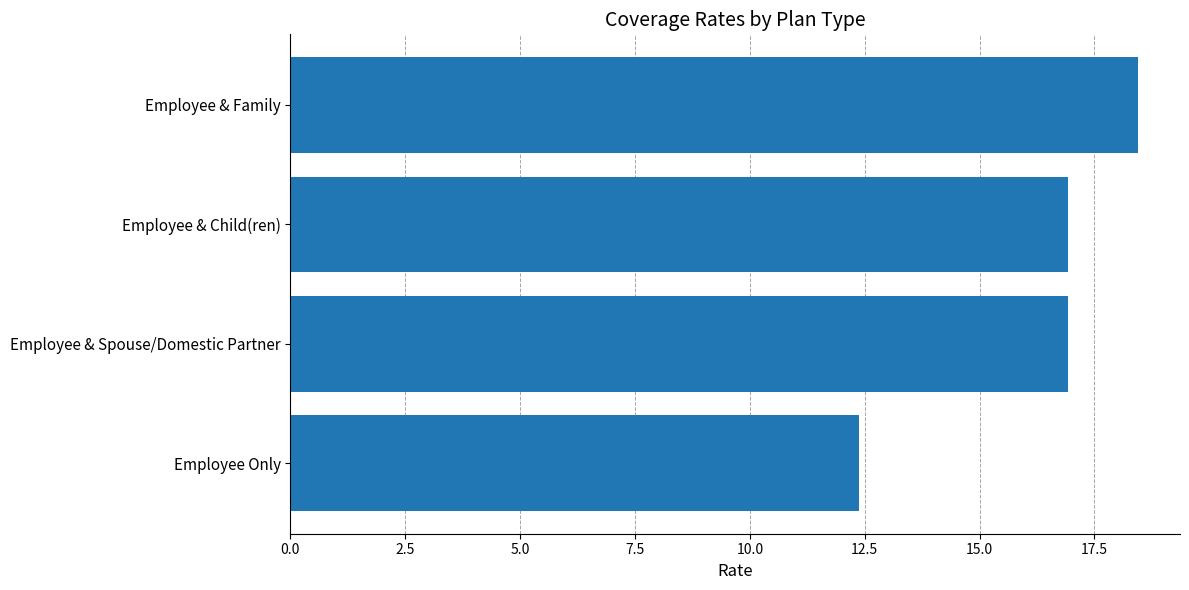

Are the bars grouped side by side (vs. stacked)?

No